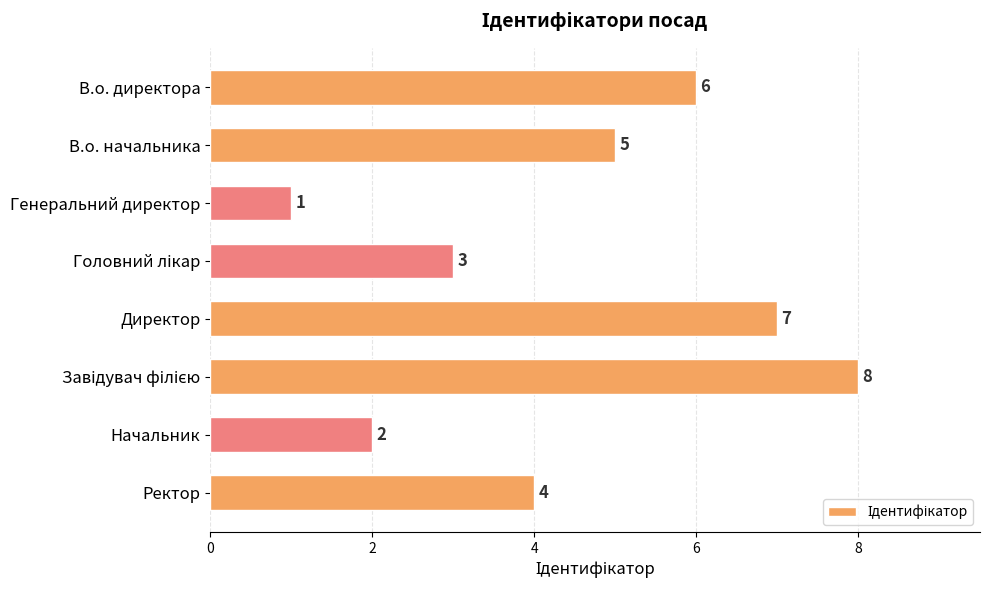

What is the change in value from Генеральний директор to Начальник?

+1